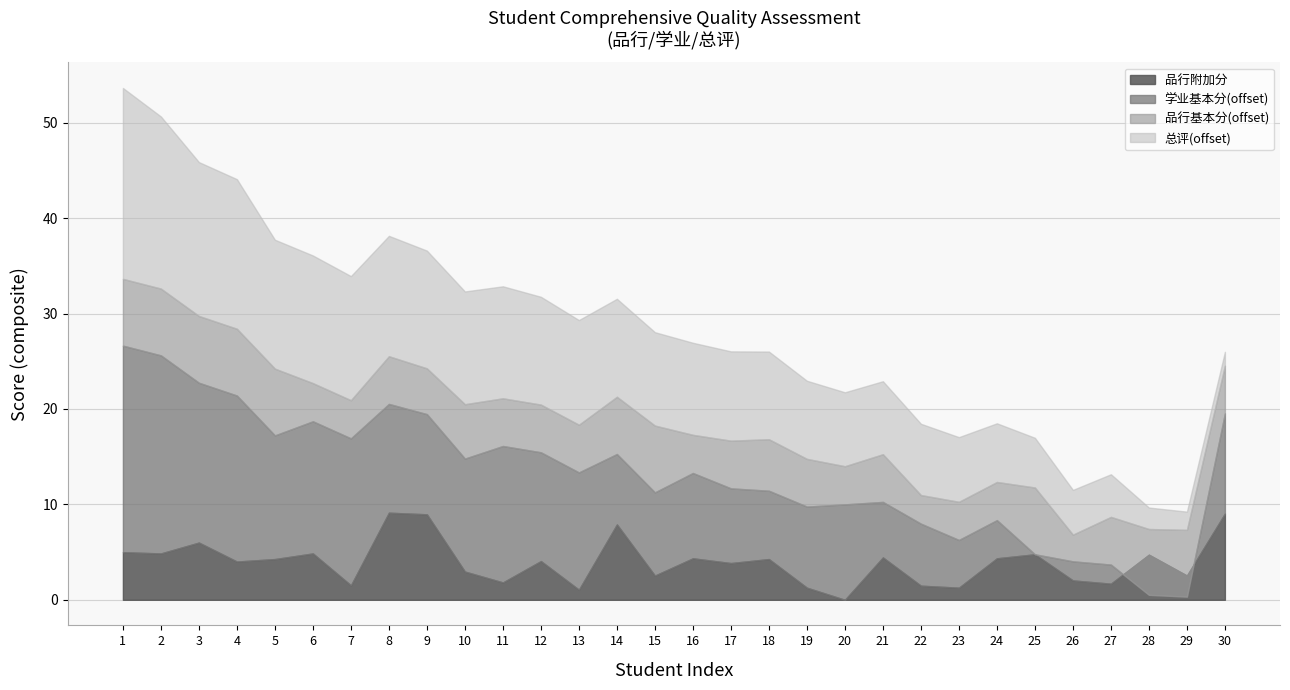

How many lines are shown in the chart?

4